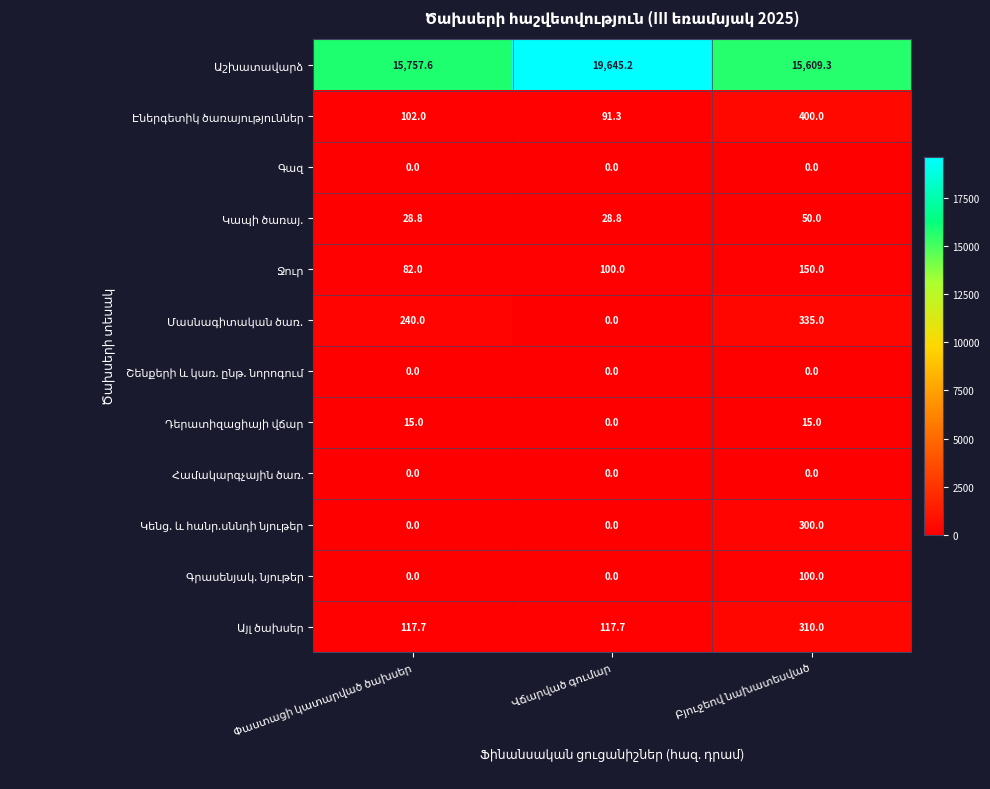

What is the maximum value shown in the chart?

19645.2